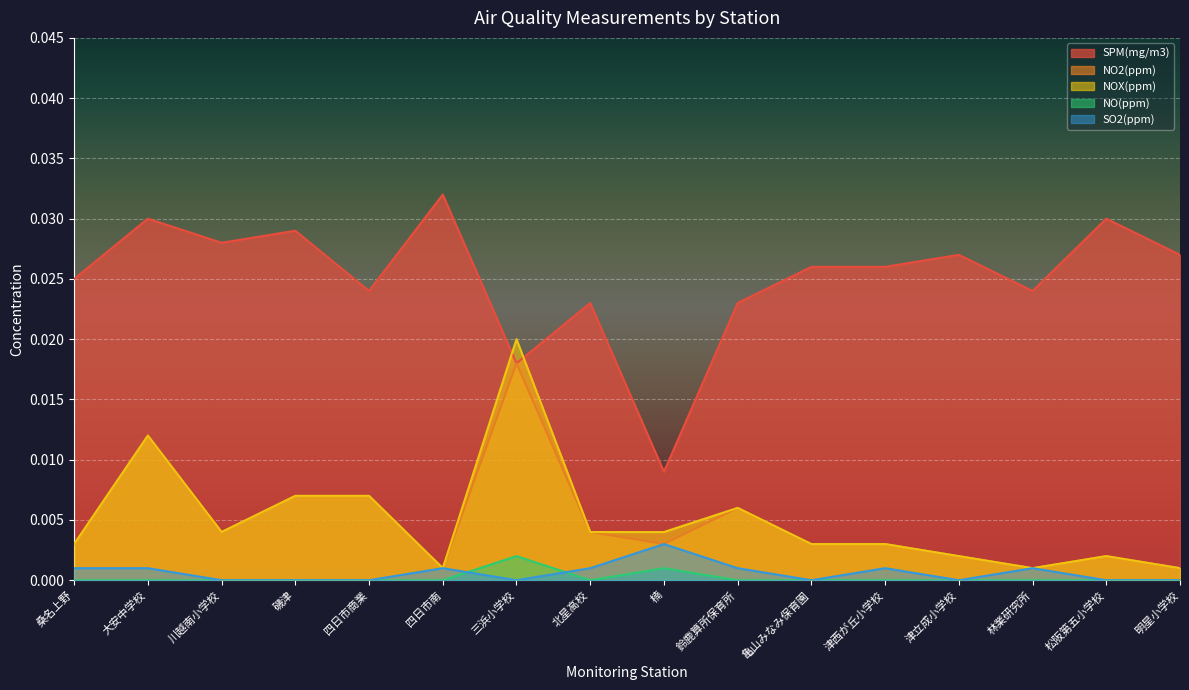

True or false: NO2(ppm) and NO(ppm) intersect in this chart.

False